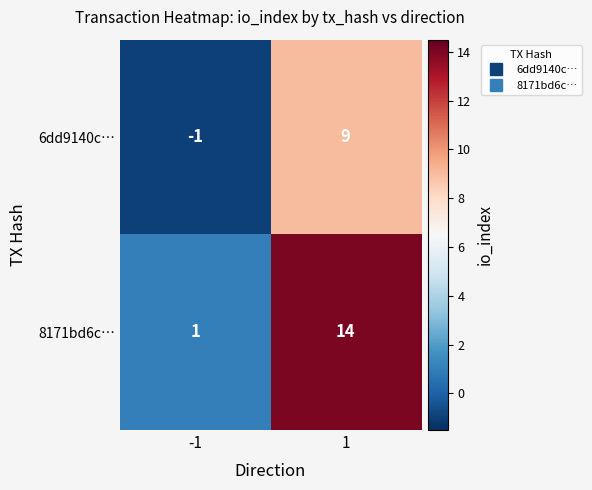

At which category does the chart reach its peak across all series?

1